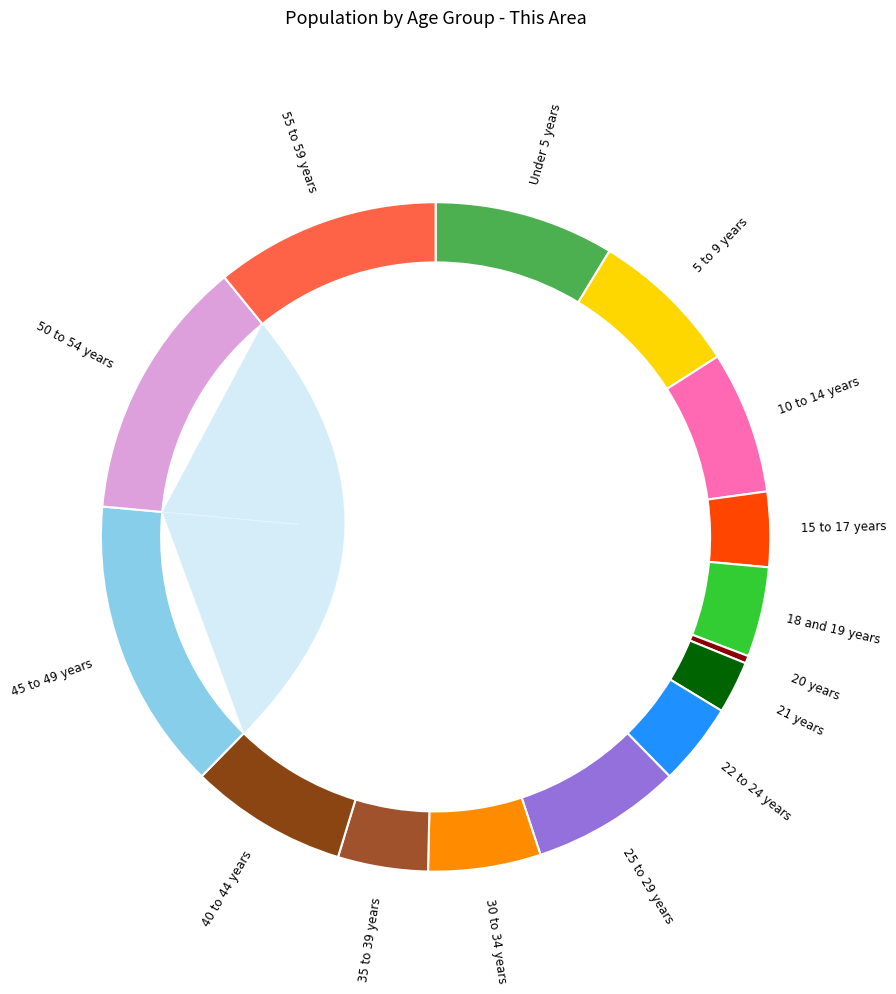

Which slice is the smallest?

20 years